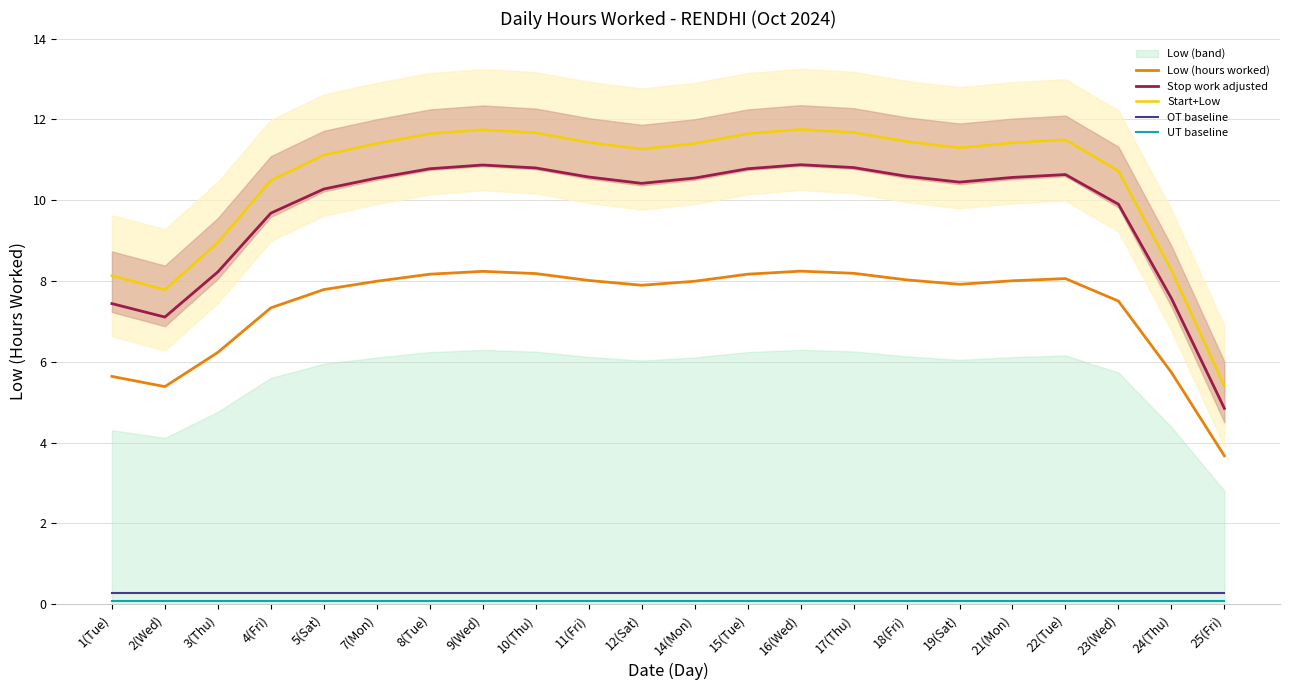

Does the chart have visible grid lines?

Yes